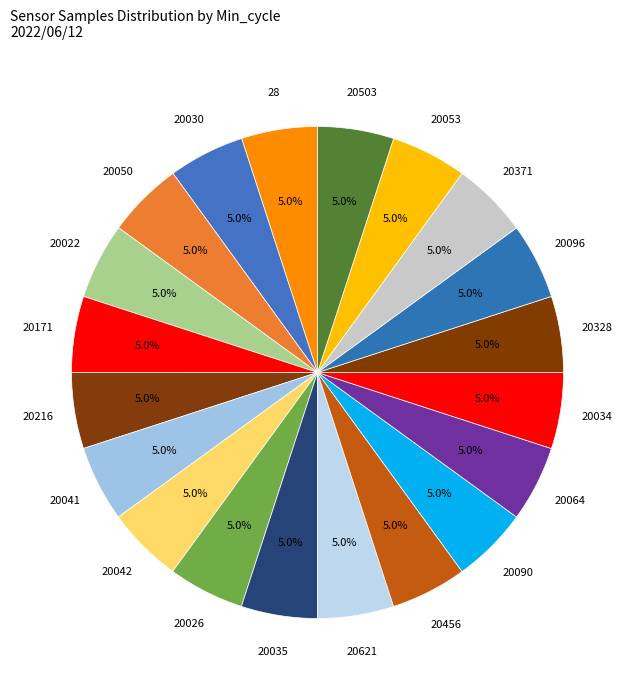

To the nearest percent, what is the combined percentage of 20456 and 20041?

10%